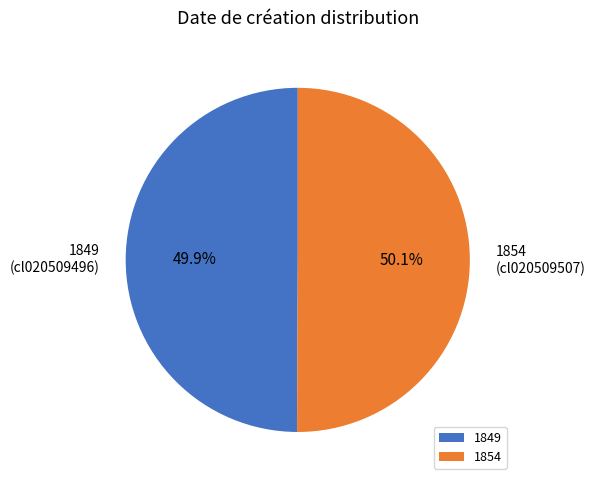

Do 1849 and 1854 together represent more than half of the pie?

Yes